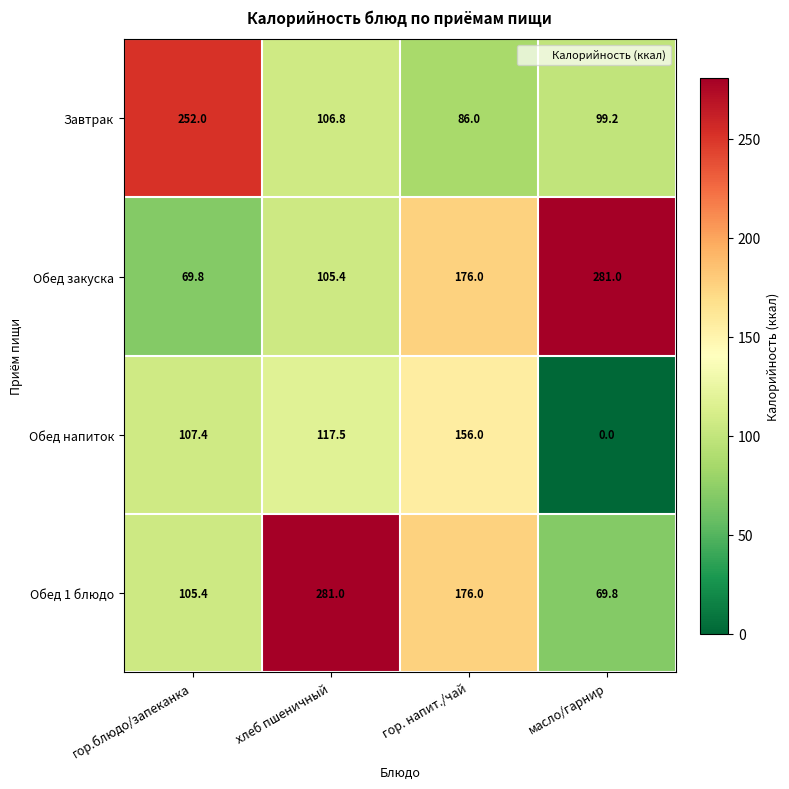

At which category is the sum across all series the highest?

хлеб пшеничный